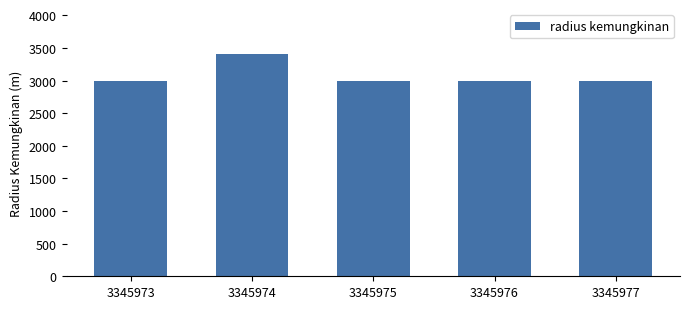

The chart shows a value of 5115 at 3345977. True or false?

False